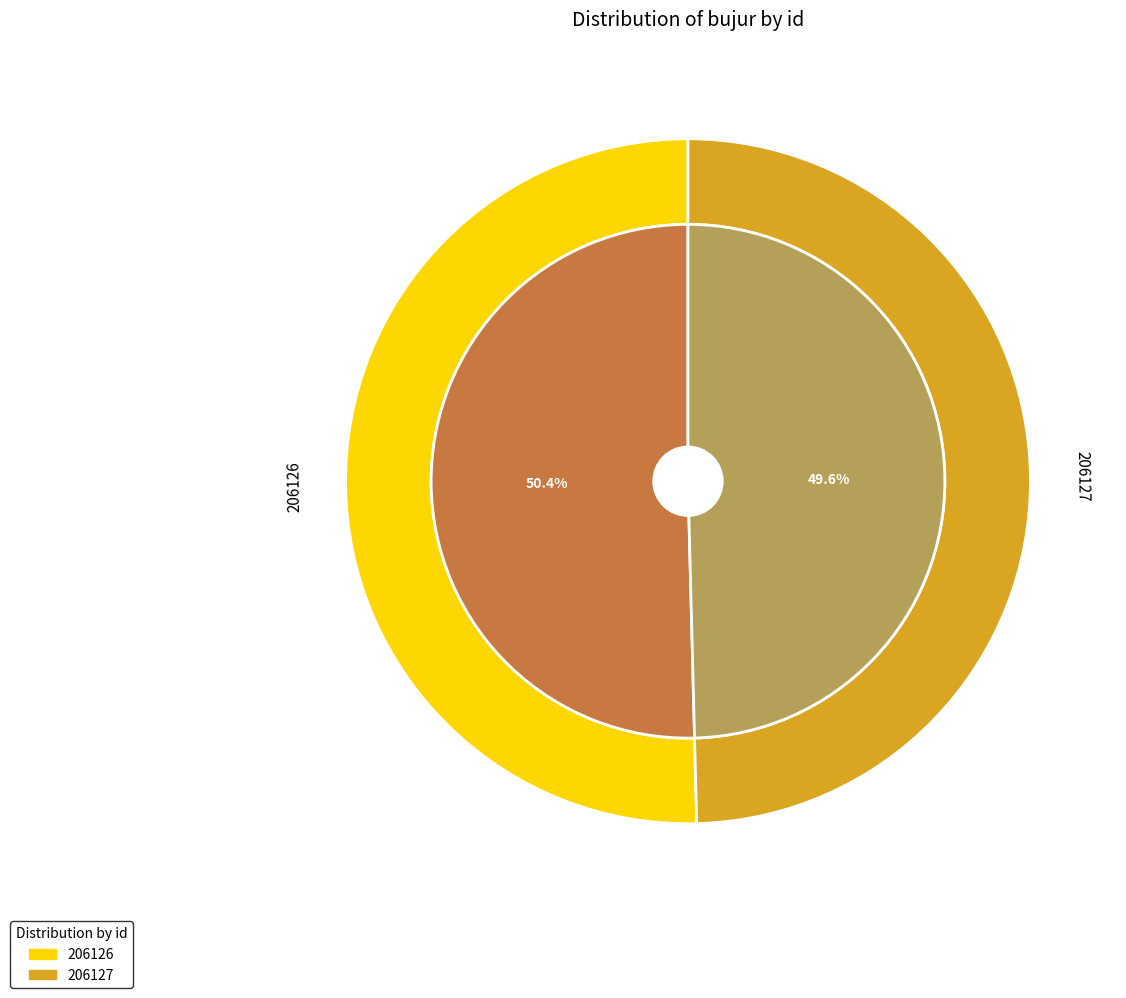

To the nearest percent, what percentage of the pie is 206127?

50%